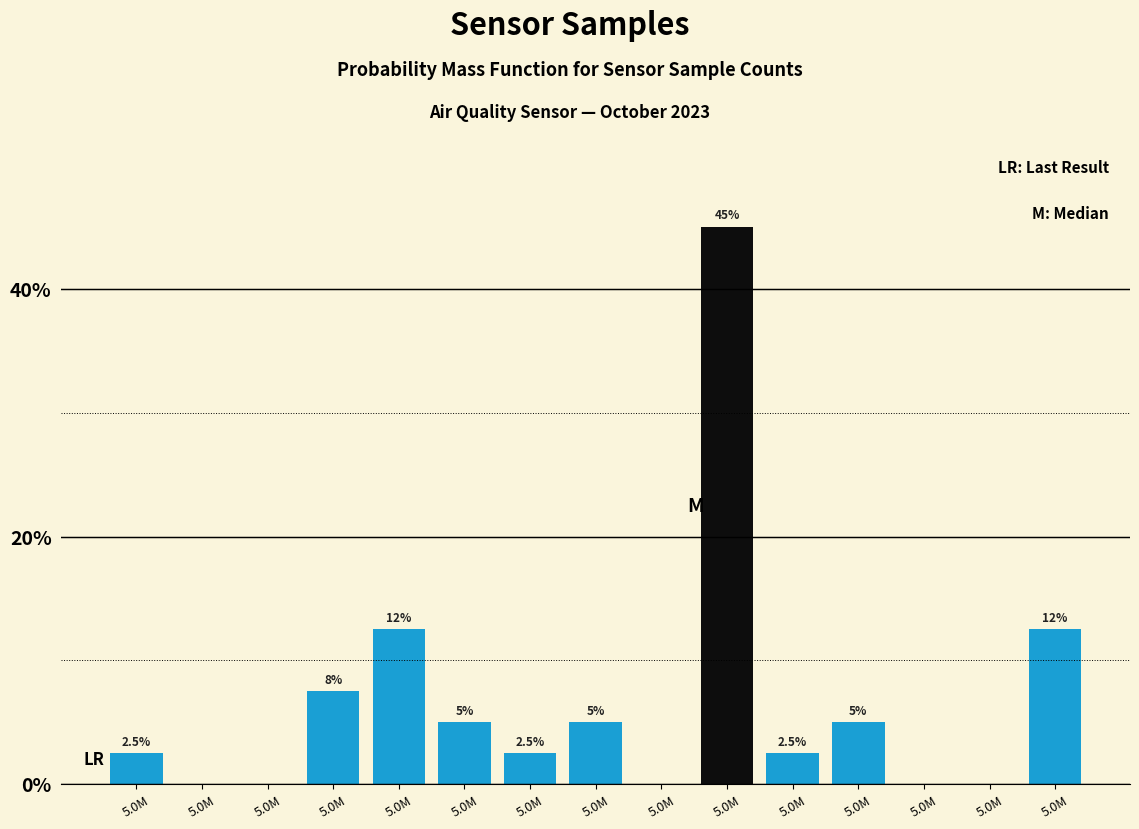

Are the bars horizontal?

No